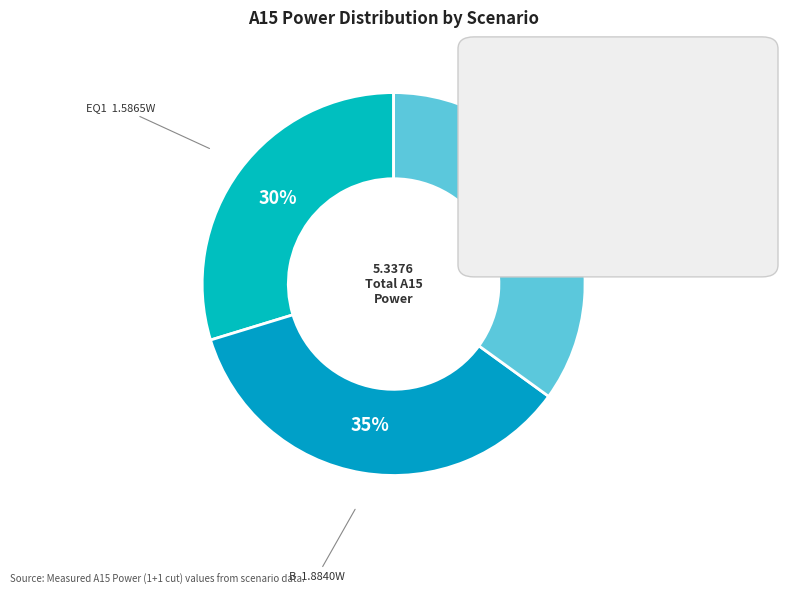

Rank the categories by value from lowest to highest.

EQ1, C, B